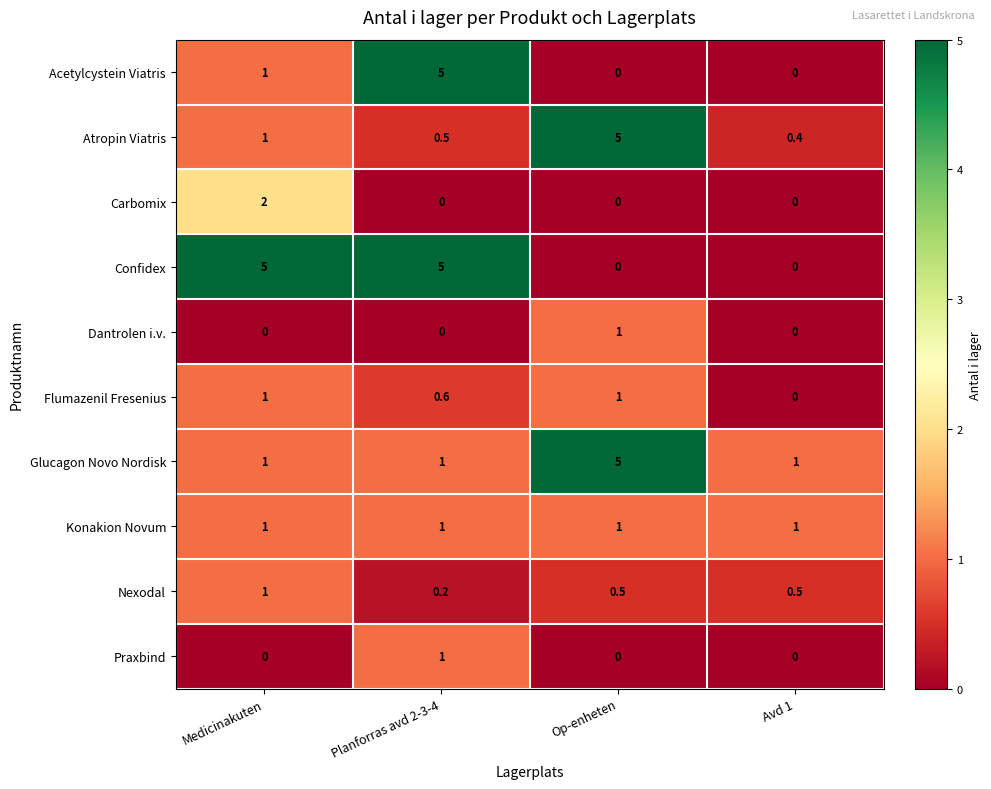

How many Flumazenil Fresenius values are between 0 and 1?

4